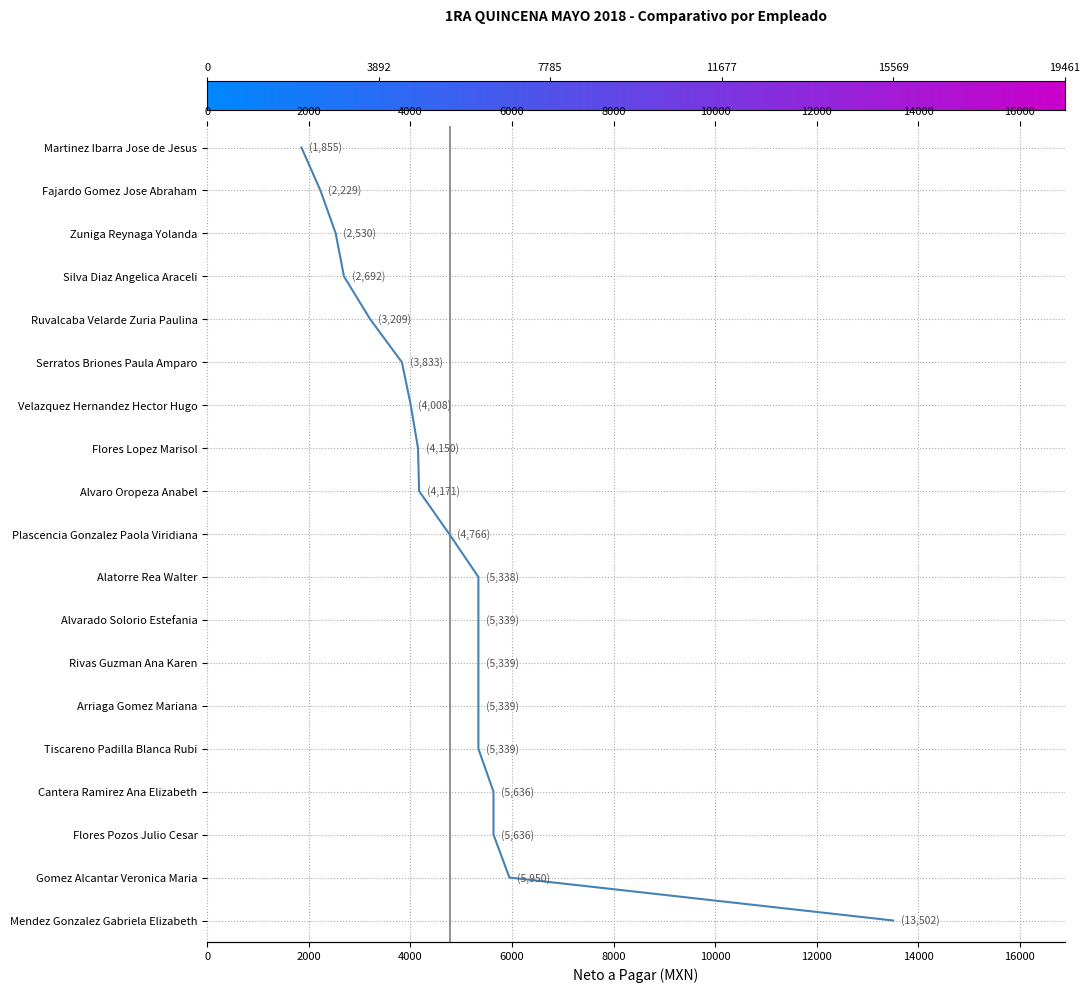

What is the approximate value at 10000?

5